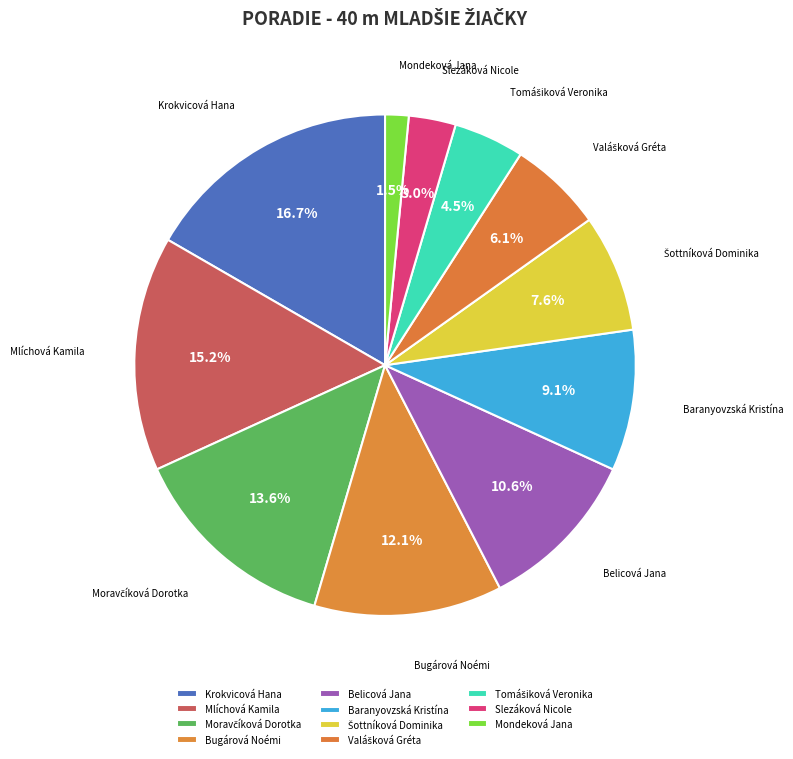

Which category has the biggest portion of the pie?

Krokvicová Hana